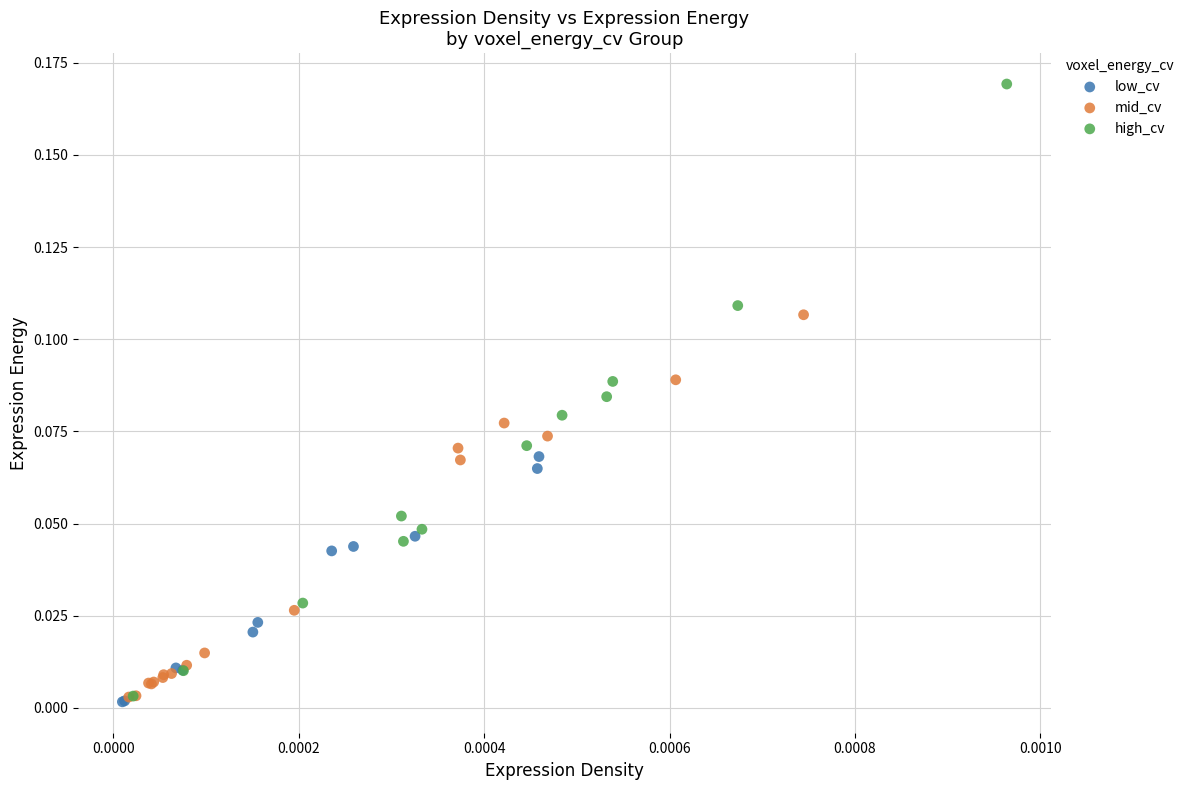

Which series contains the highest Y value?

high_cv